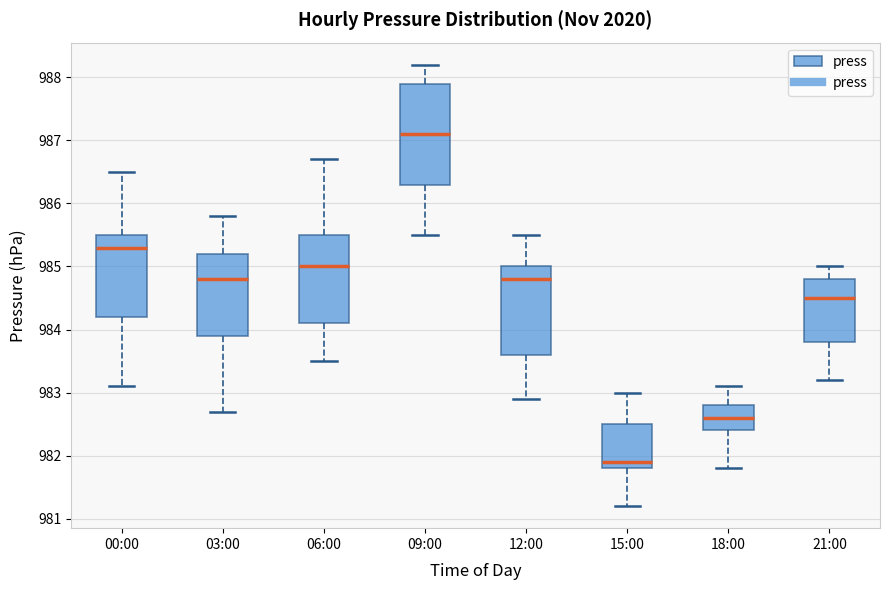

Which box is the tallest, from its lower edge to its upper edge?

09:00